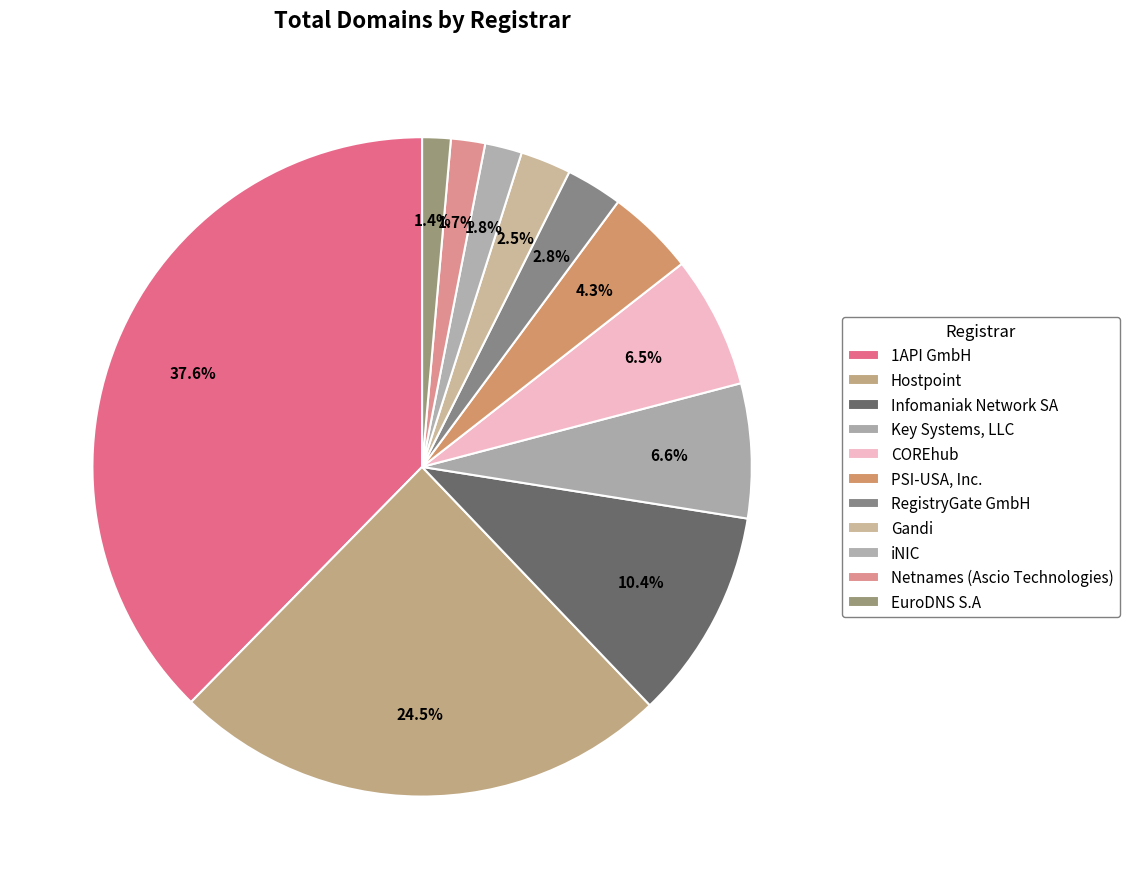

Which has a higher value, EuroDNS S.A or Infomaniak Network SA?

Infomaniak Network SA